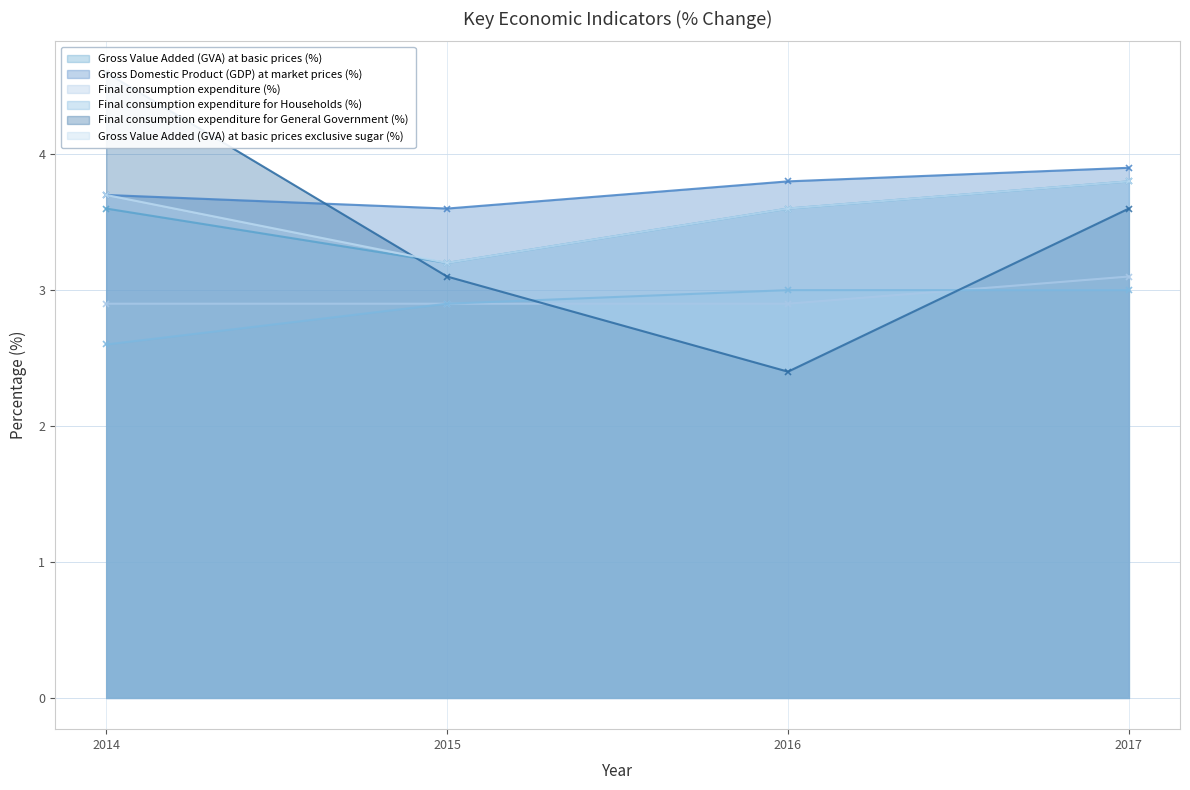

The value of Gross Value Added (GVA) at basic prices exclusive sugar (%) at 2015 is 1.3. True or false?

False